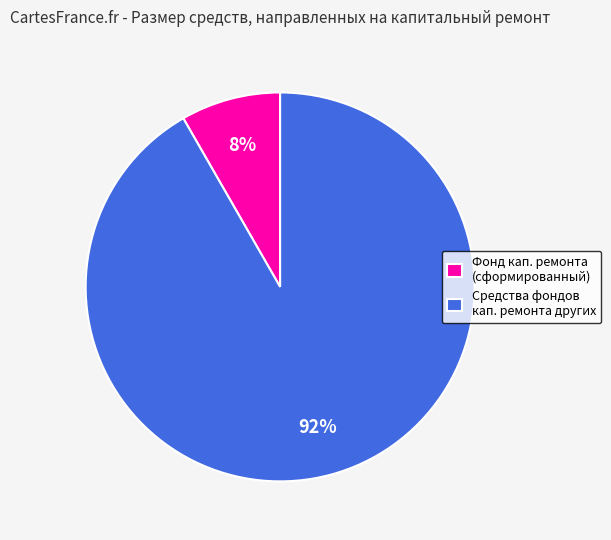

To the nearest percent, what is the average slice percentage?

50%